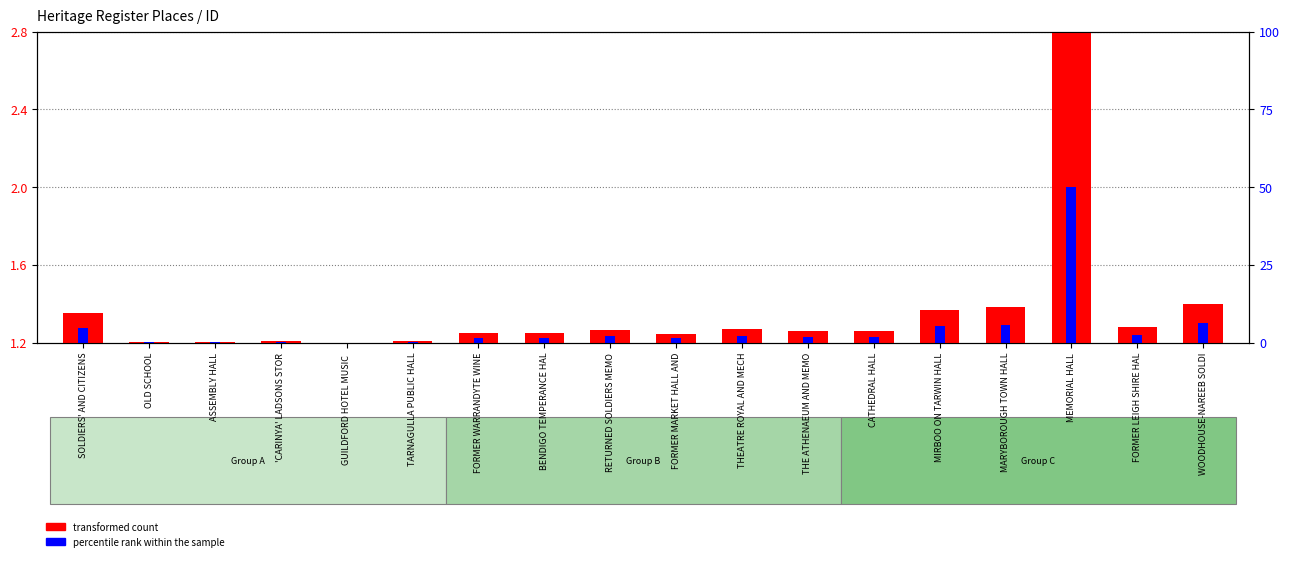

Reading right to left, what are all the values shown in this chart?

transformed count: 1.4	1.3	2.8	1.4	1.4	1.3	1.3	1.3	1.2	1.3	1.2	1.2	1.2	1.2	1.2	1.2	1.2	1.4
percentile rank within the sample: 1.3	1.2	2.0	1.3	1.3	1.2	1.2	1.2	1.2	1.2	1.2	1.2	1.2	1.2	1.2	1.2	1.2	1.3